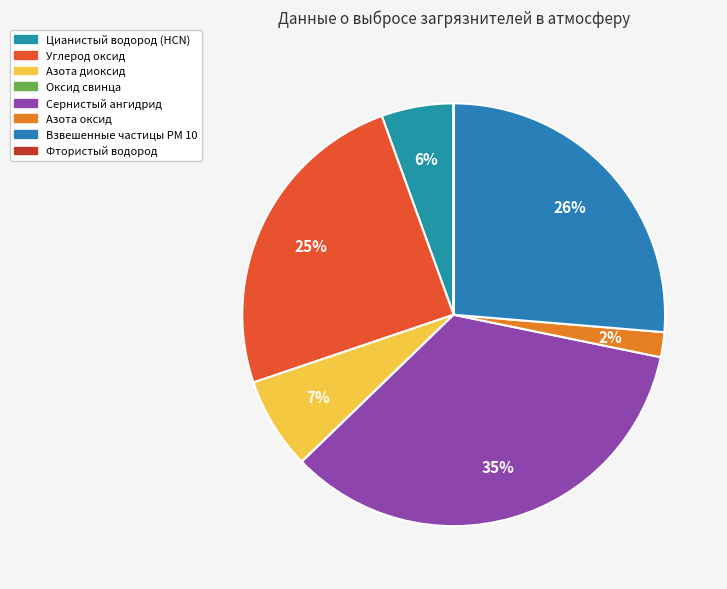

Count the number of slices in the pie.

8